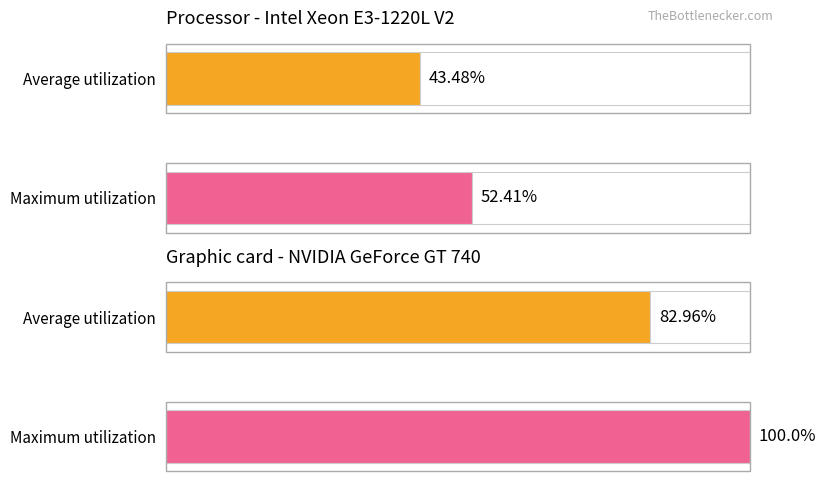

How many bars are there in each group?

2